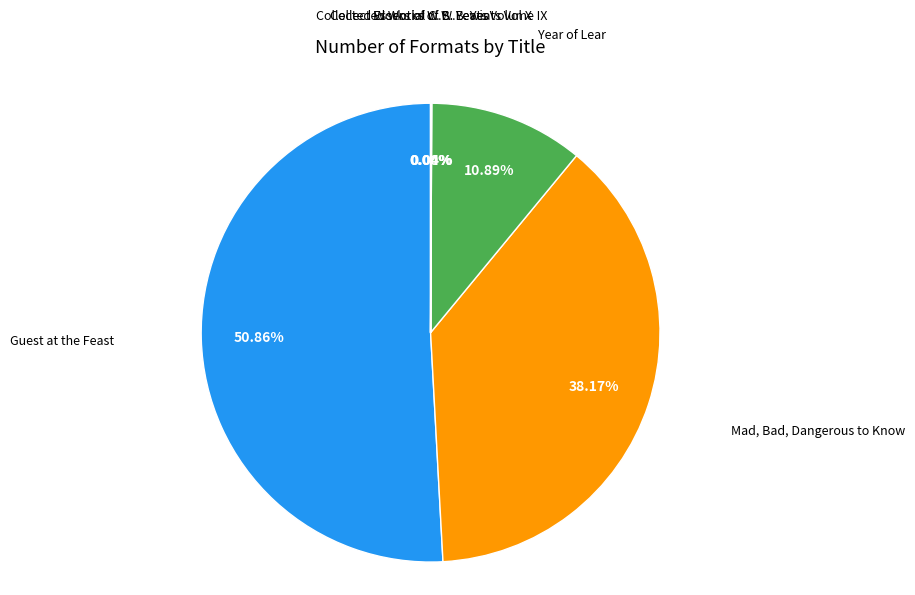

Does any single category account for the majority?

Yes